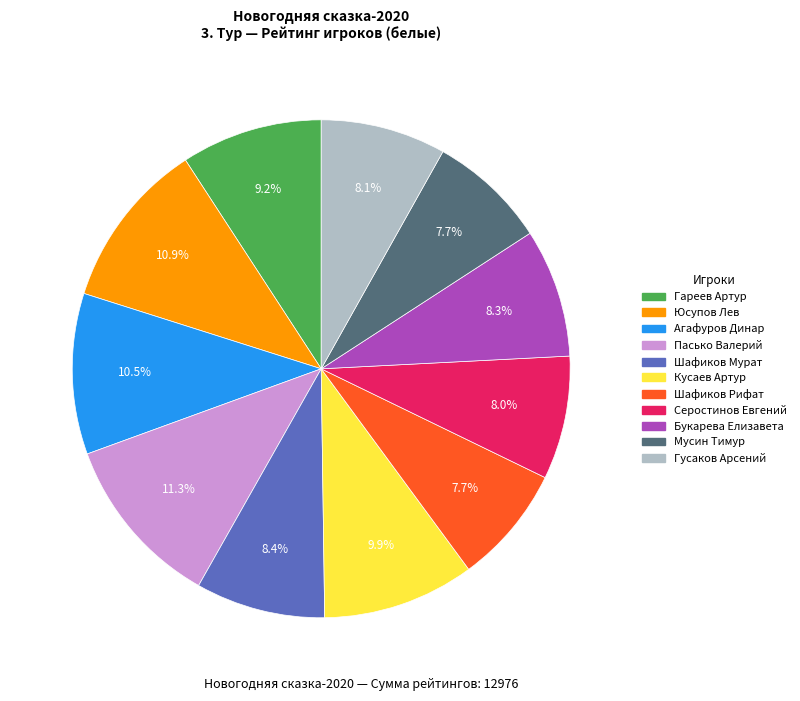

How many segments does this pie chart have?

11